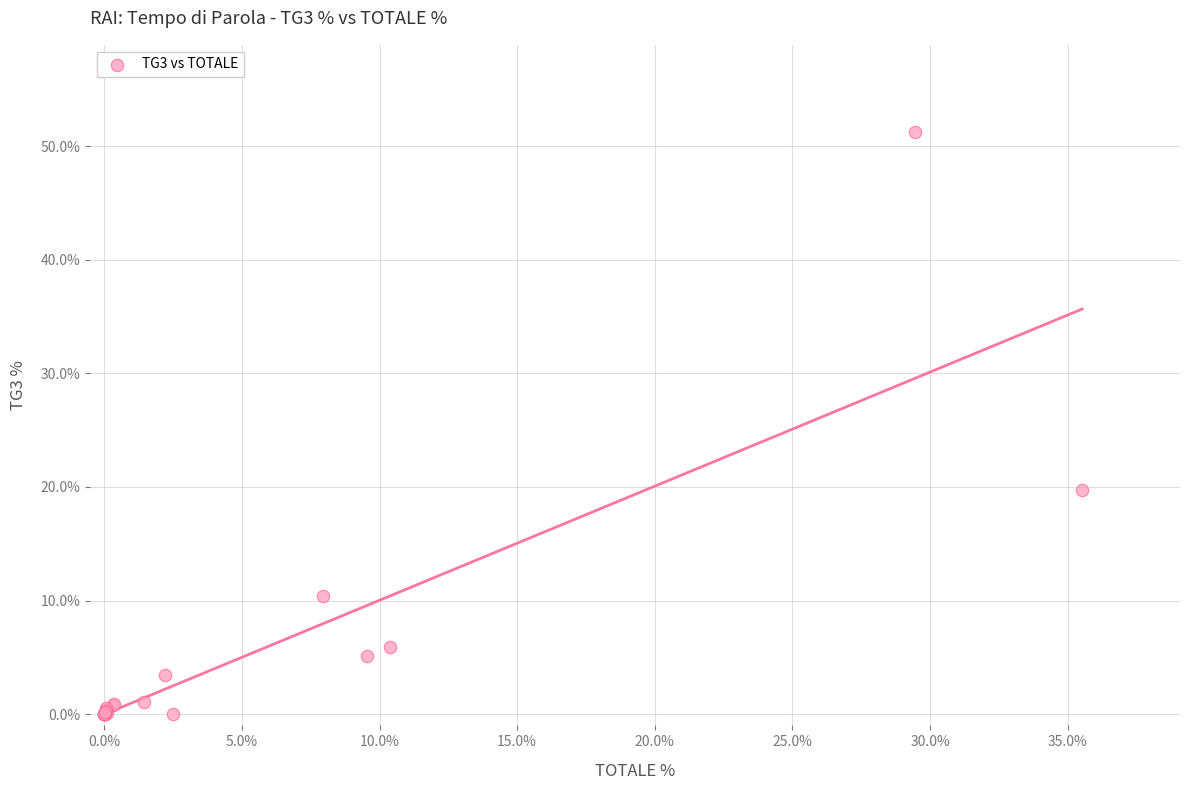

What Y value in the scatter plot is closest to 25?

19.8